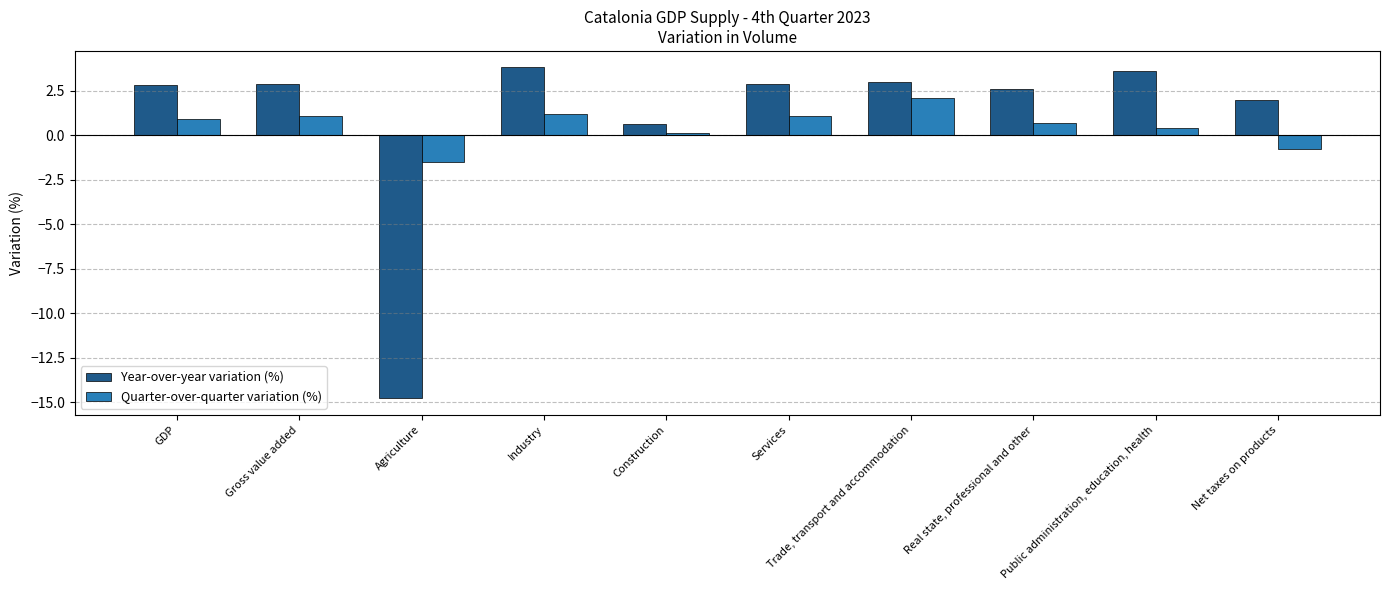

Read the Year-over-year variation (%) value at Trade, transport and accommodation.

3.0